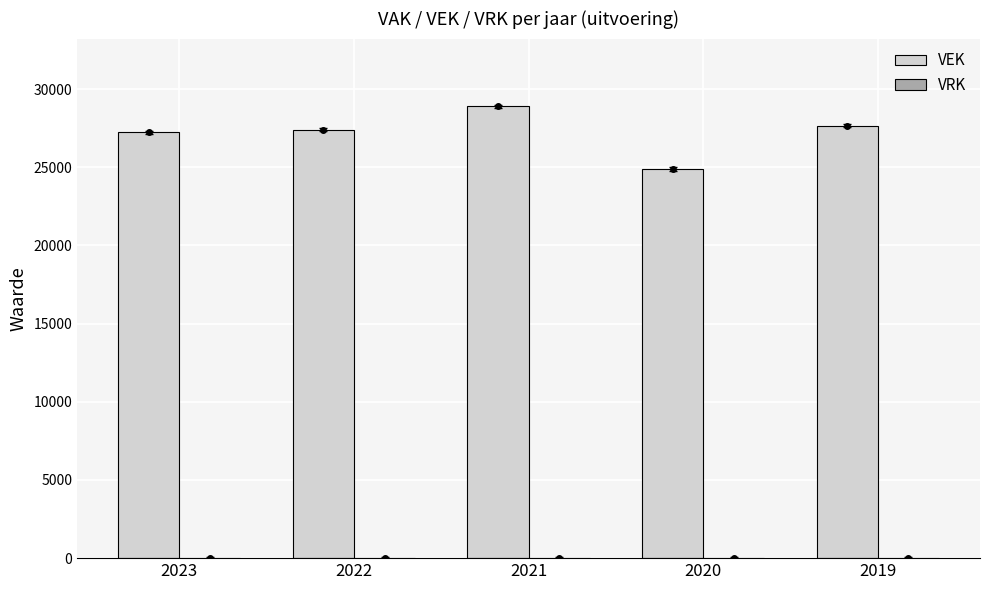

At which category does the chart reach its minimum across all series?

2020